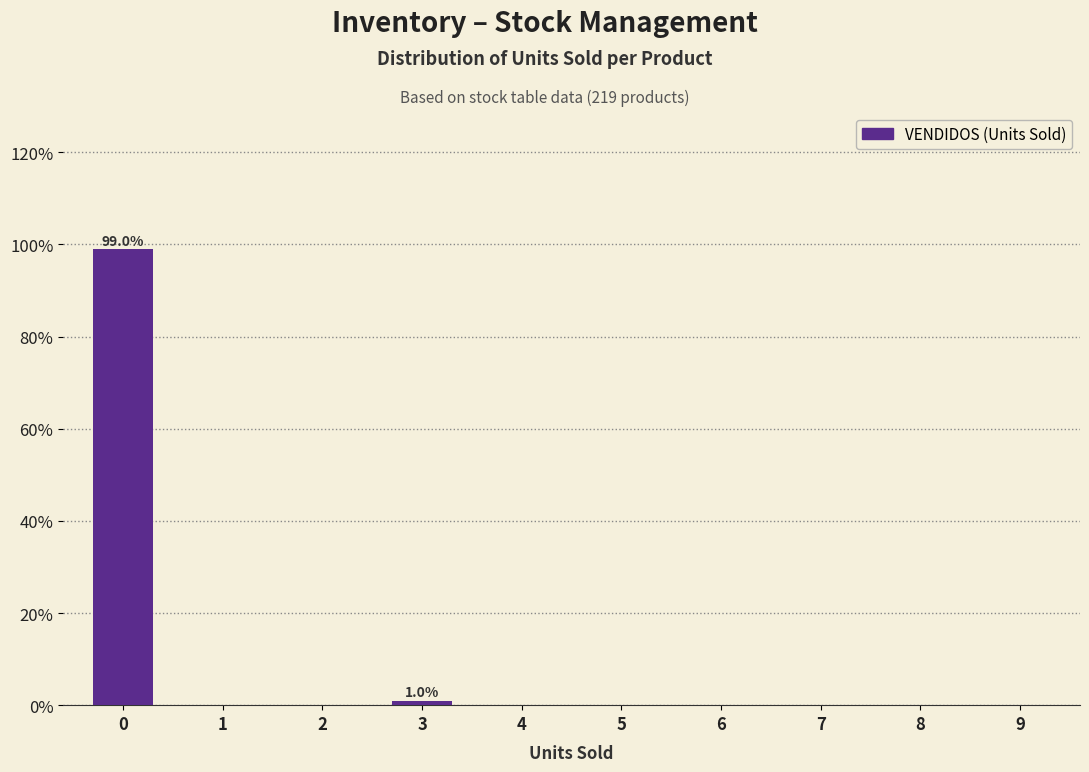

Reading left to right, list all the values displayed in this chart.

0=99.0	1=0.0	2=0.0	3=1.0	4=0.0	5=0.0	6=0.0	7=0.0	8=0.0	9=0.0